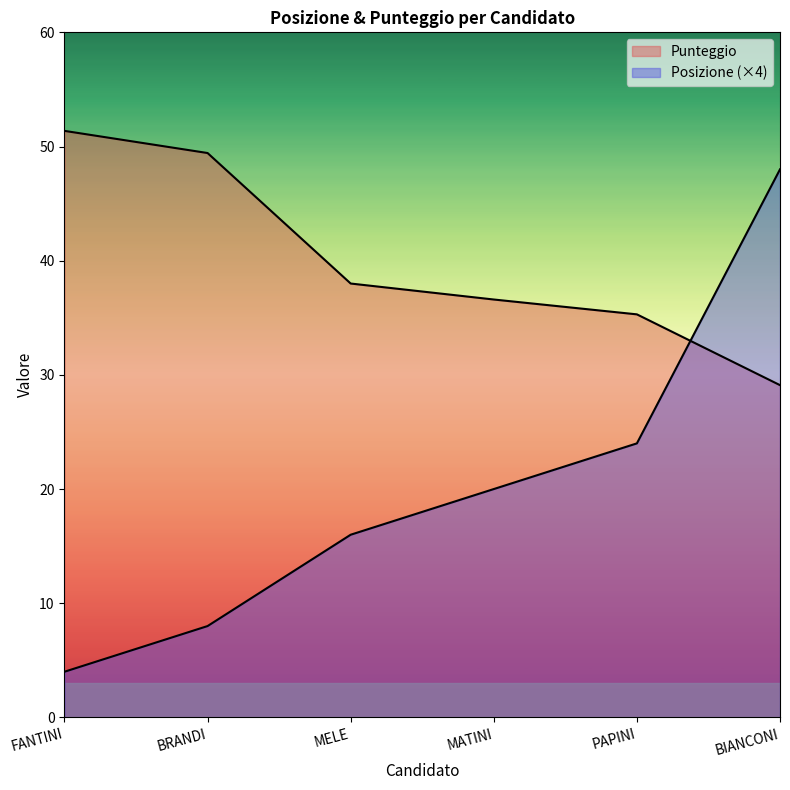

Is the value of Posizione at FANTINI greater than the value of Punteggio at MATINI?

No